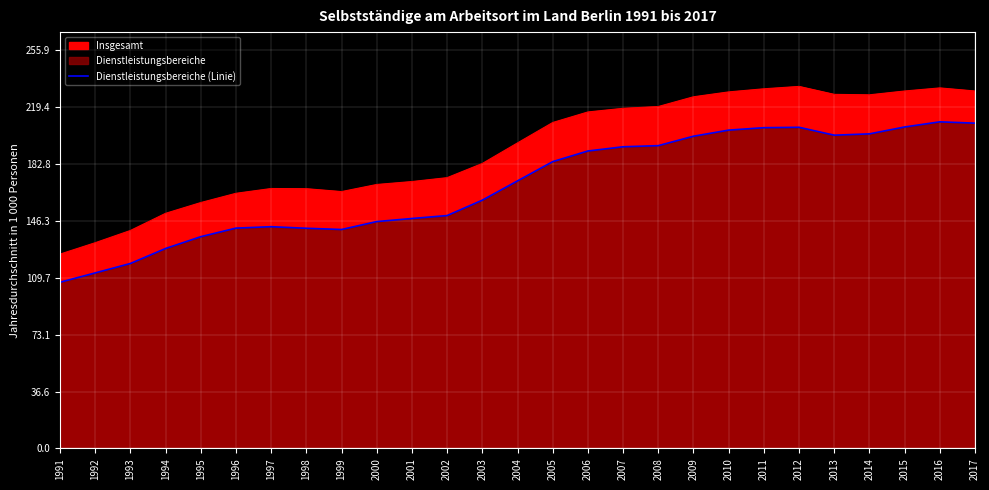

Which has a higher value, 2008 or 1997?

2008